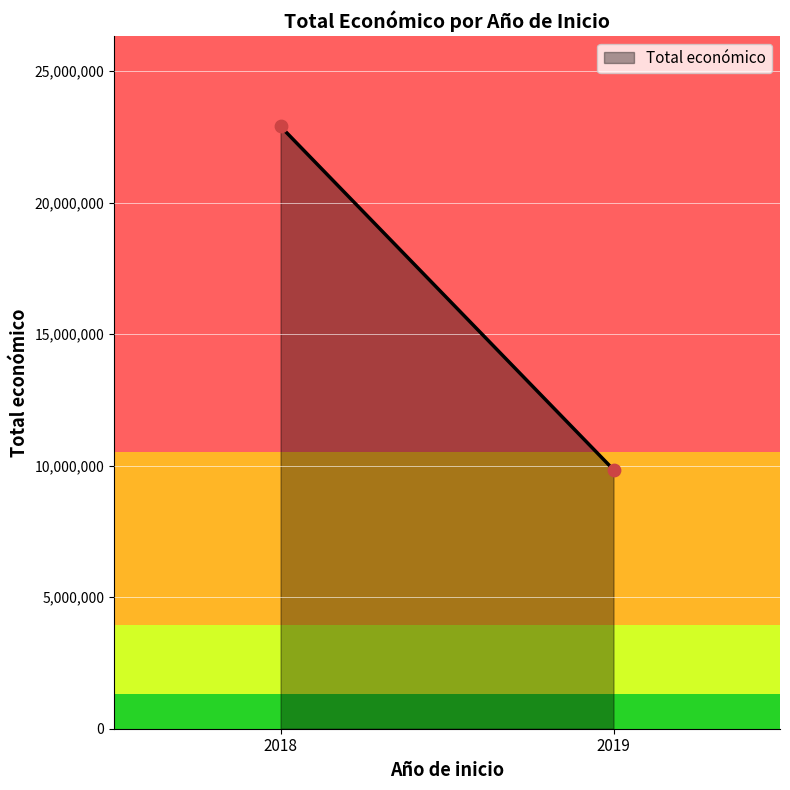

What is the range of Y values (max minus min)?

13054139